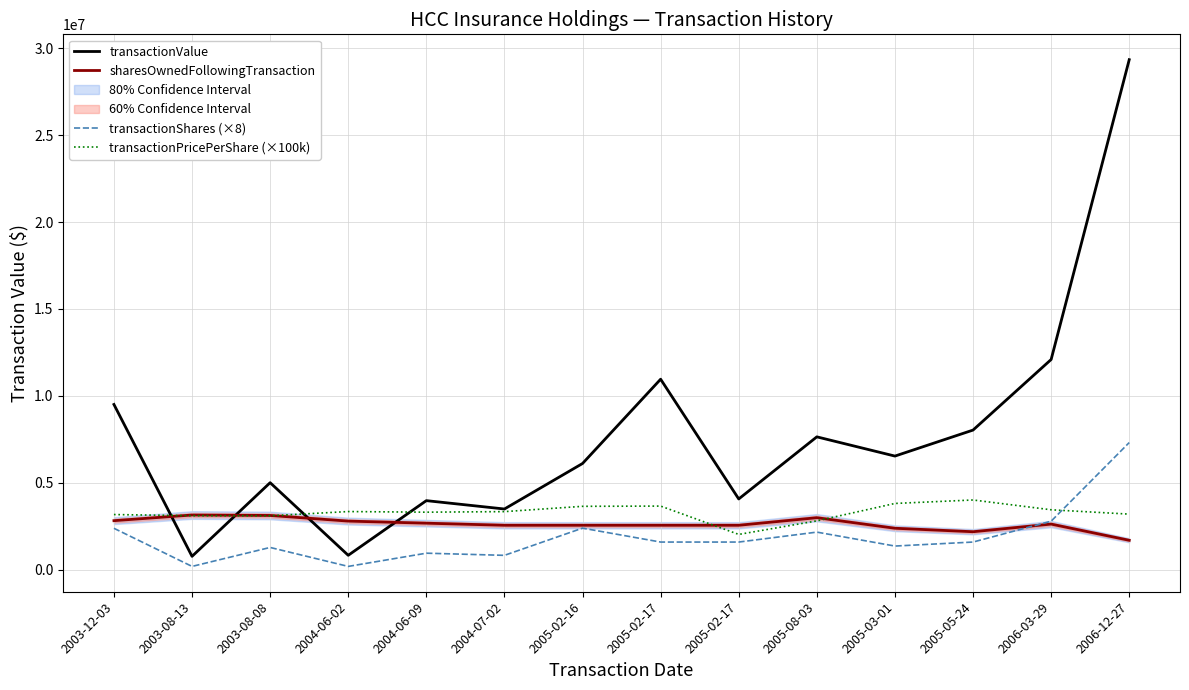

Which series has the largest total across all categories?

transactionValue